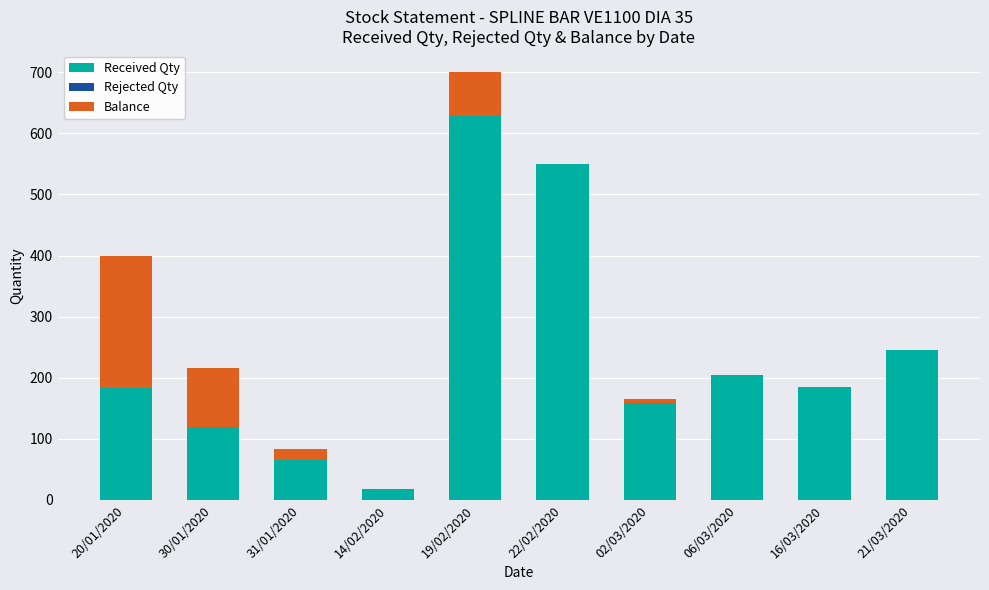

At which category is the sum across all series the highest?

19/02/2020